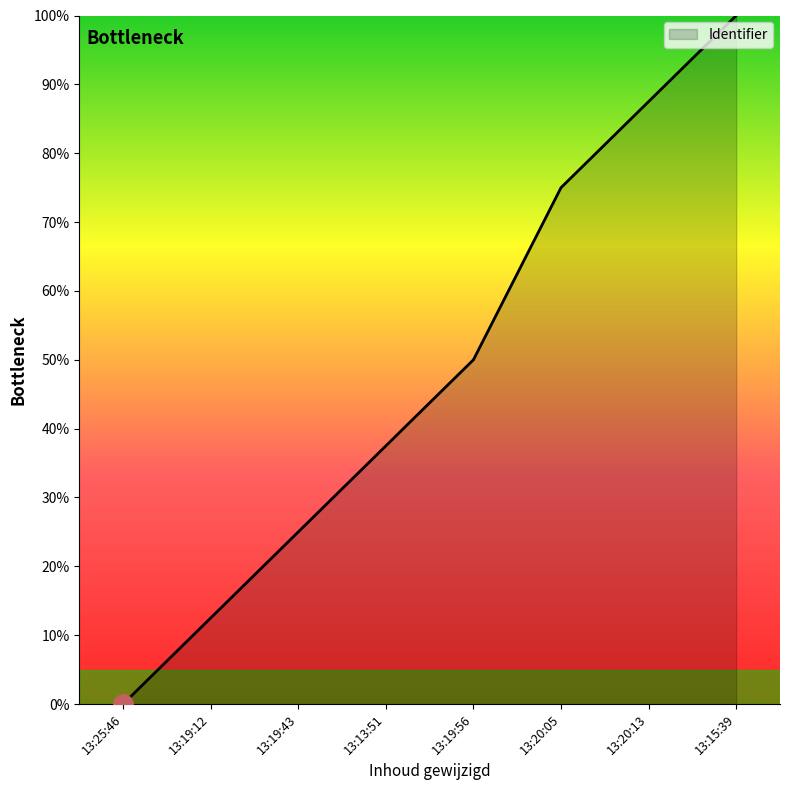

True or false: the data shows 43.7 at 13:19:43.

False